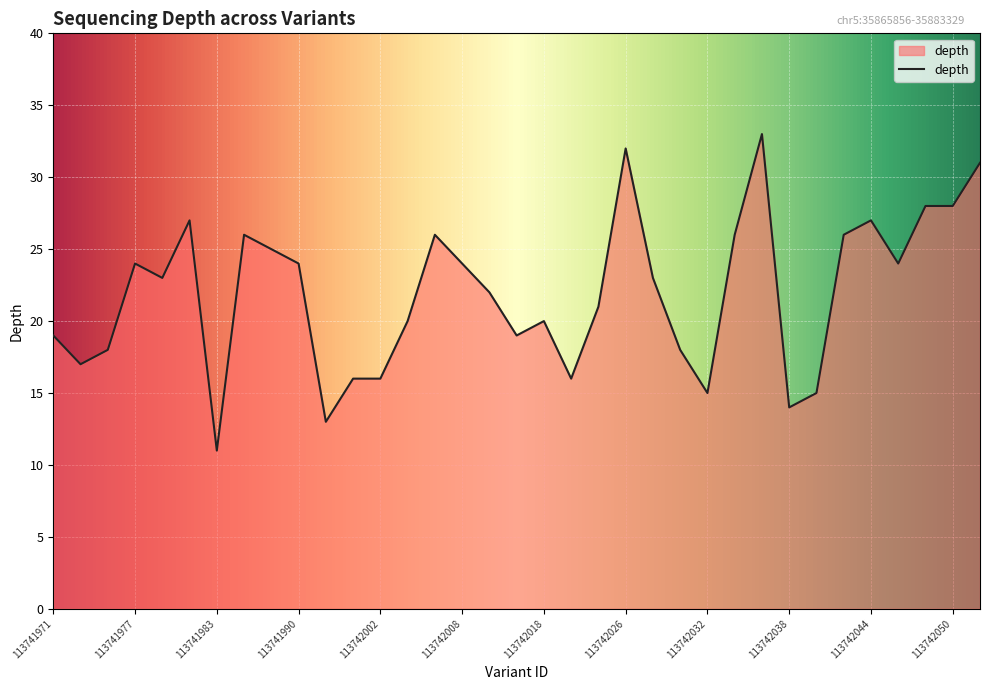

What is the difference between the maximum and minimum values?

22